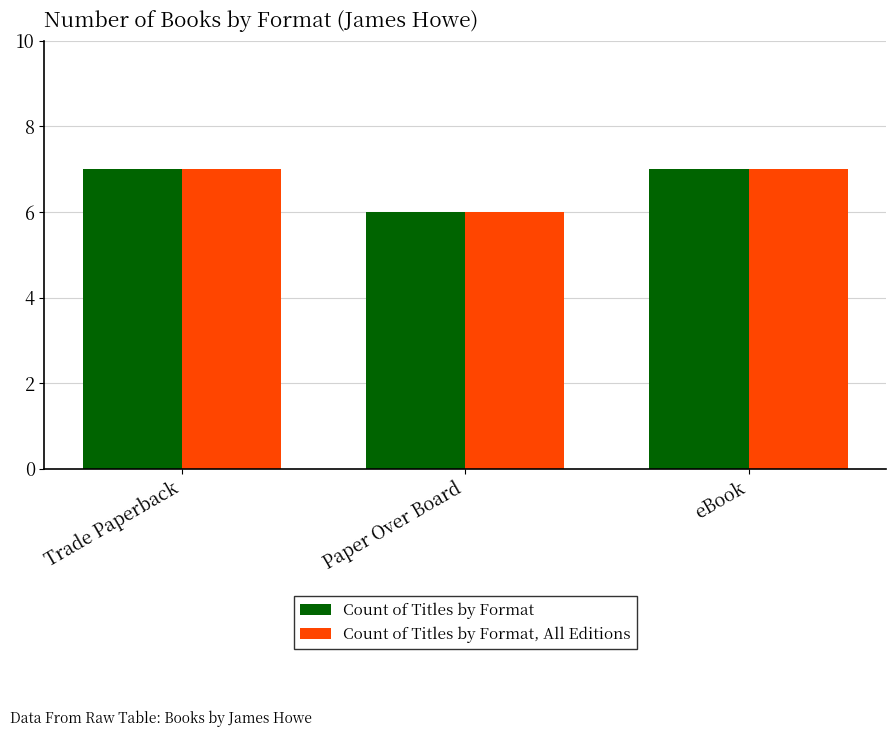

How many values in the Count of Titles by Format, All Editions series are below 7?

1